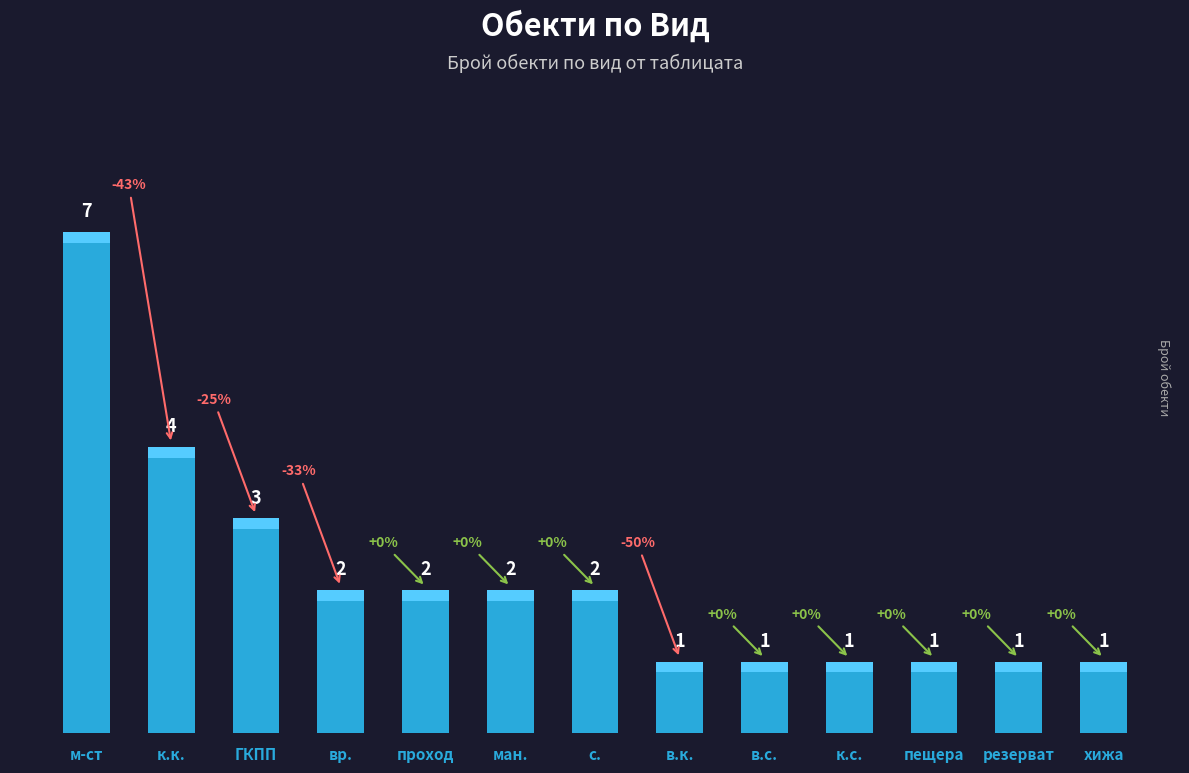

Reading right to left, list all the values displayed in this chart.

1	1	1	1	1	1	2	2	2	2	3	4	7